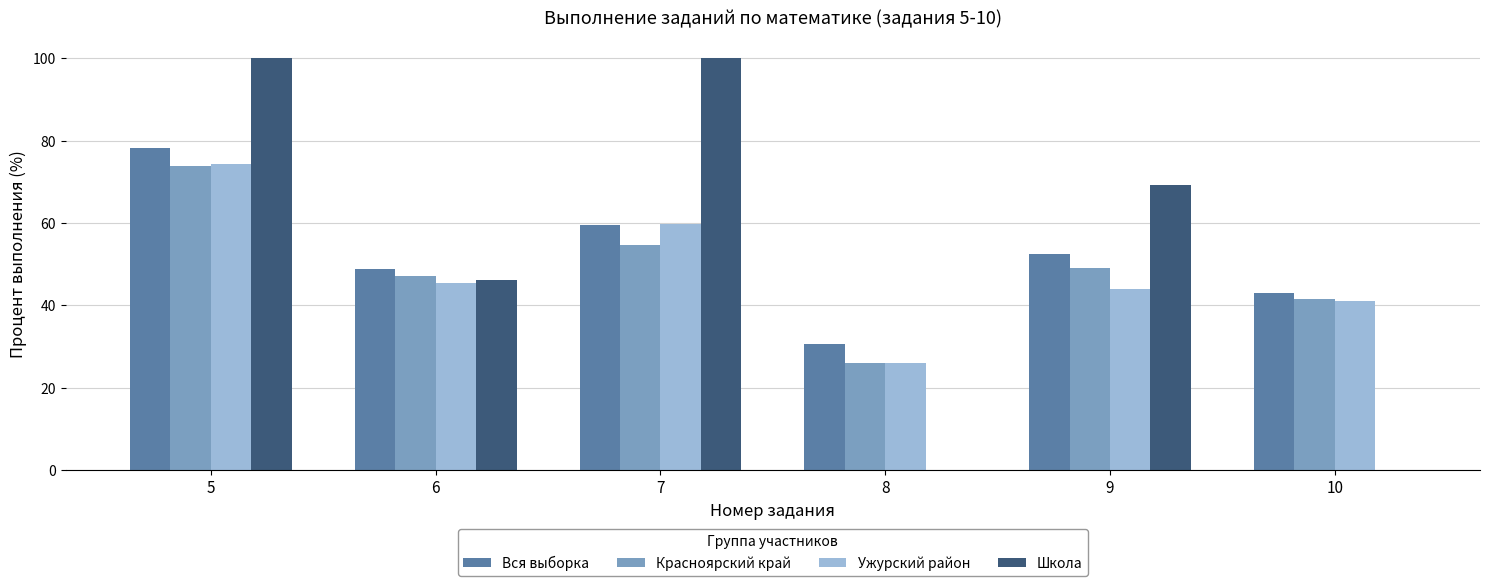

Between 7 and 9, which series saw the biggest shift?

Школа